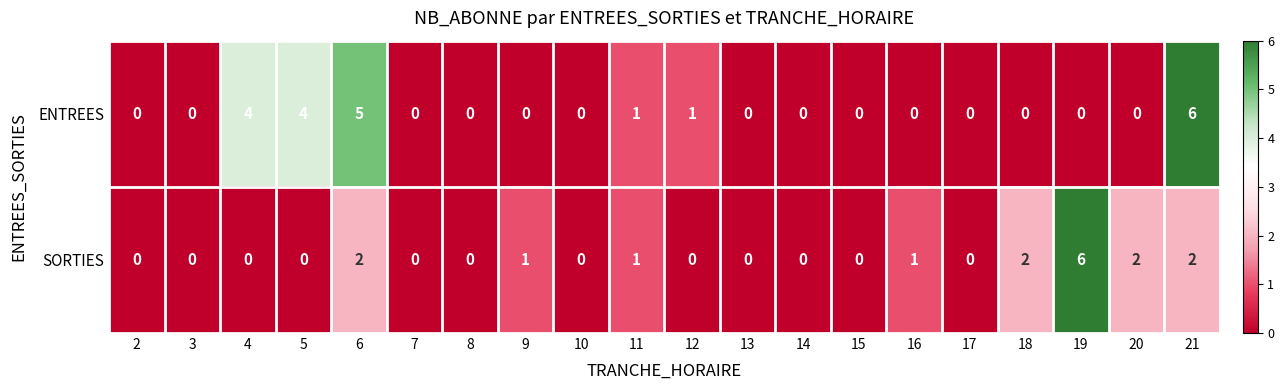

What is the sum of all SORTIES values?

17